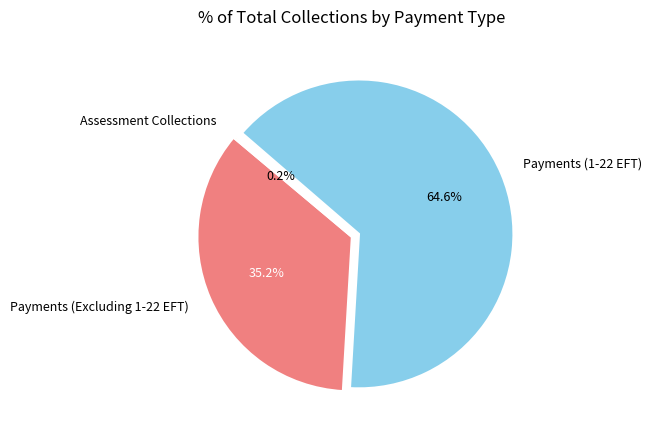

The Payments (1-22 EFT) slice represents 70% of the pie. True or false?

False